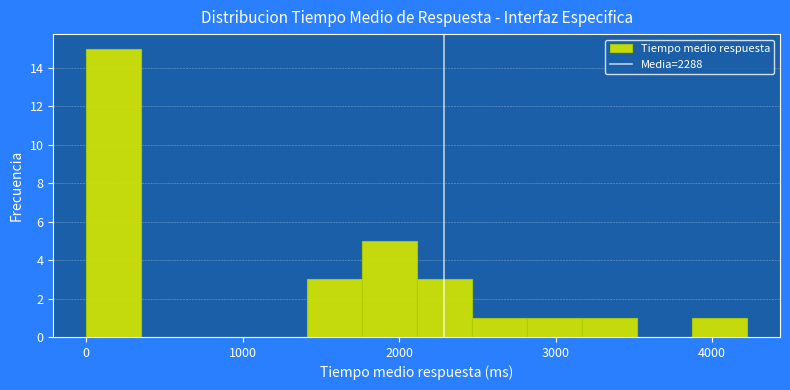

Around what value on the x-axis is the tallest bar? Give the approximate position of its centre, as read against the axis.

200